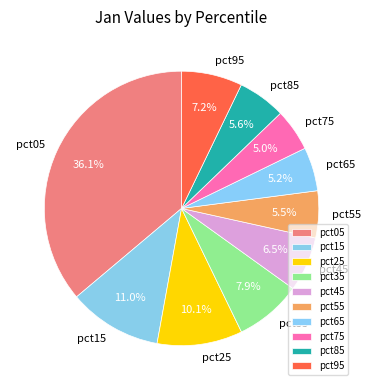

To the nearest percent, what portion does pct25 represent?

10%